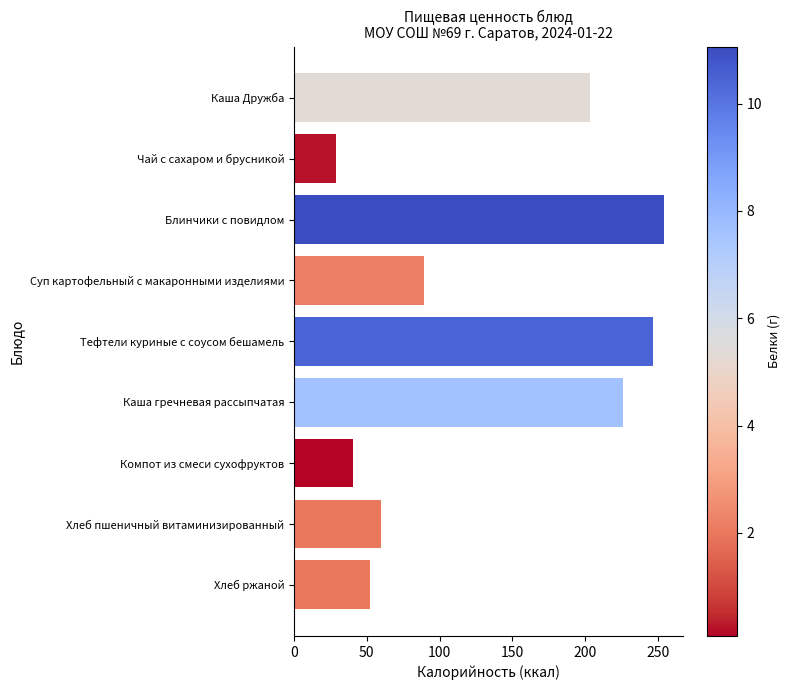

Reading top to bottom, list all the values displayed in this chart.

203.5	29.1	254.2	89.0	246.8	225.7	40.4	59.7	52.2